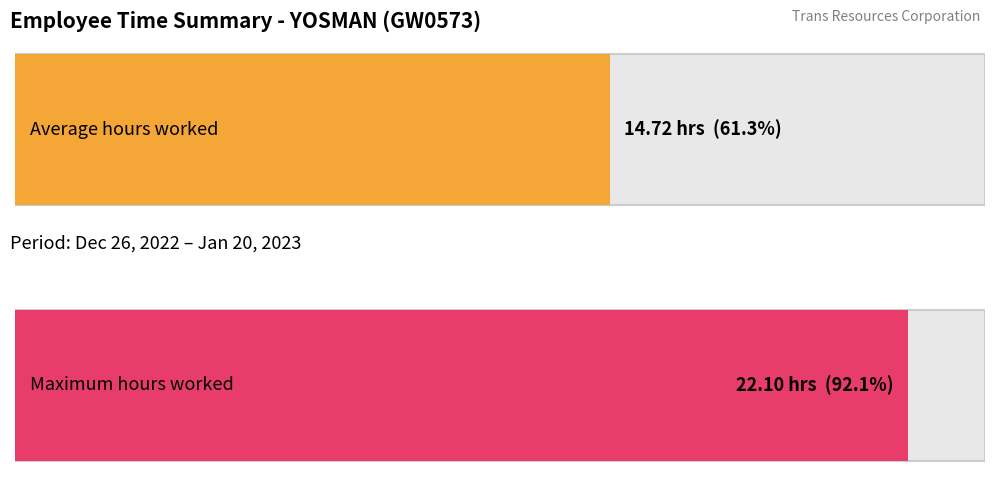

Does the chart contain stacked bars?

No